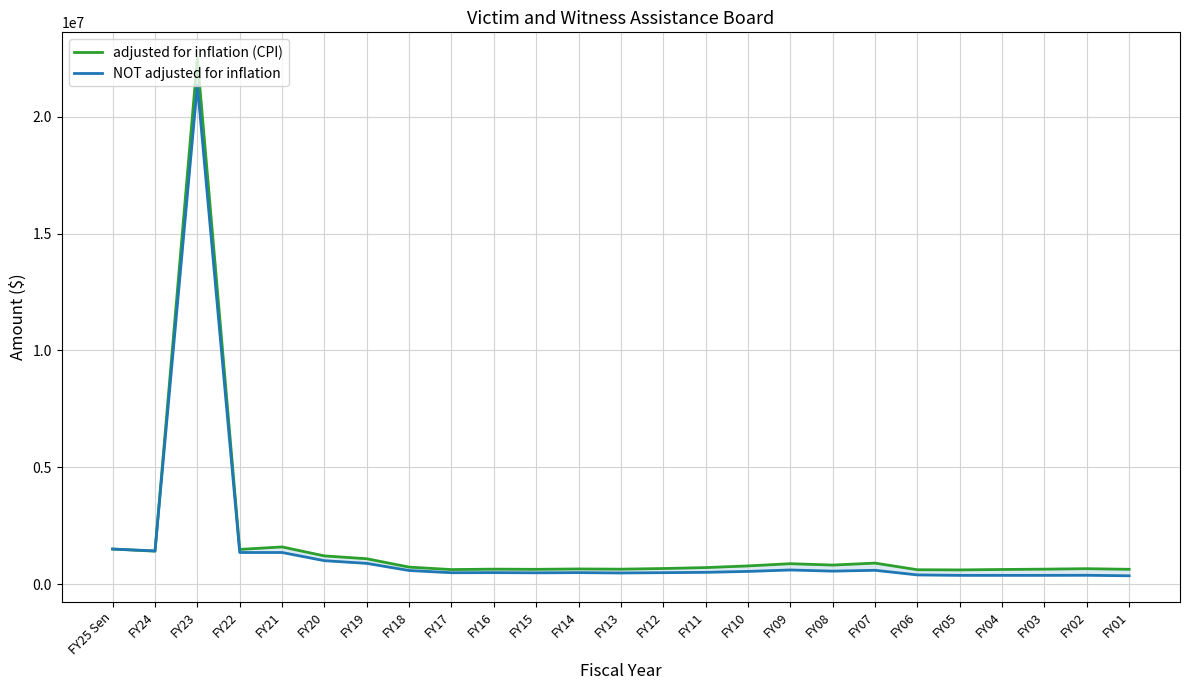

What position from the left is FY19?

7